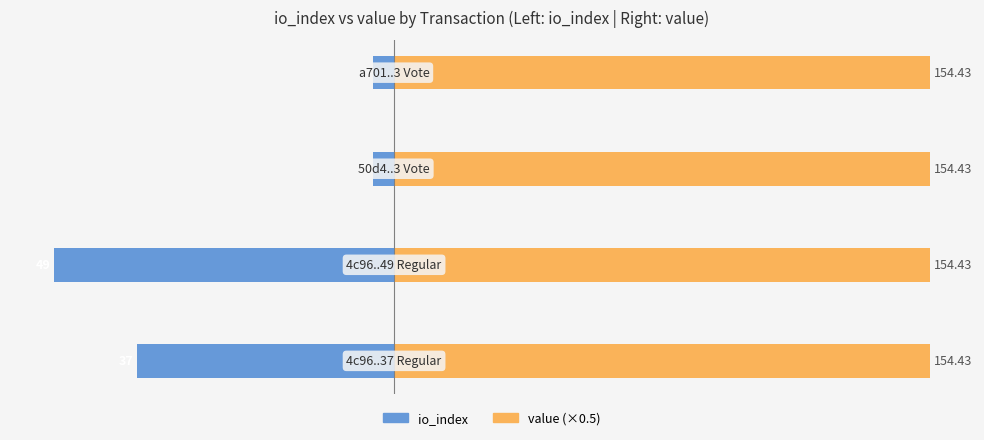

Is it true that io_index equals -4.3 at 3?

False